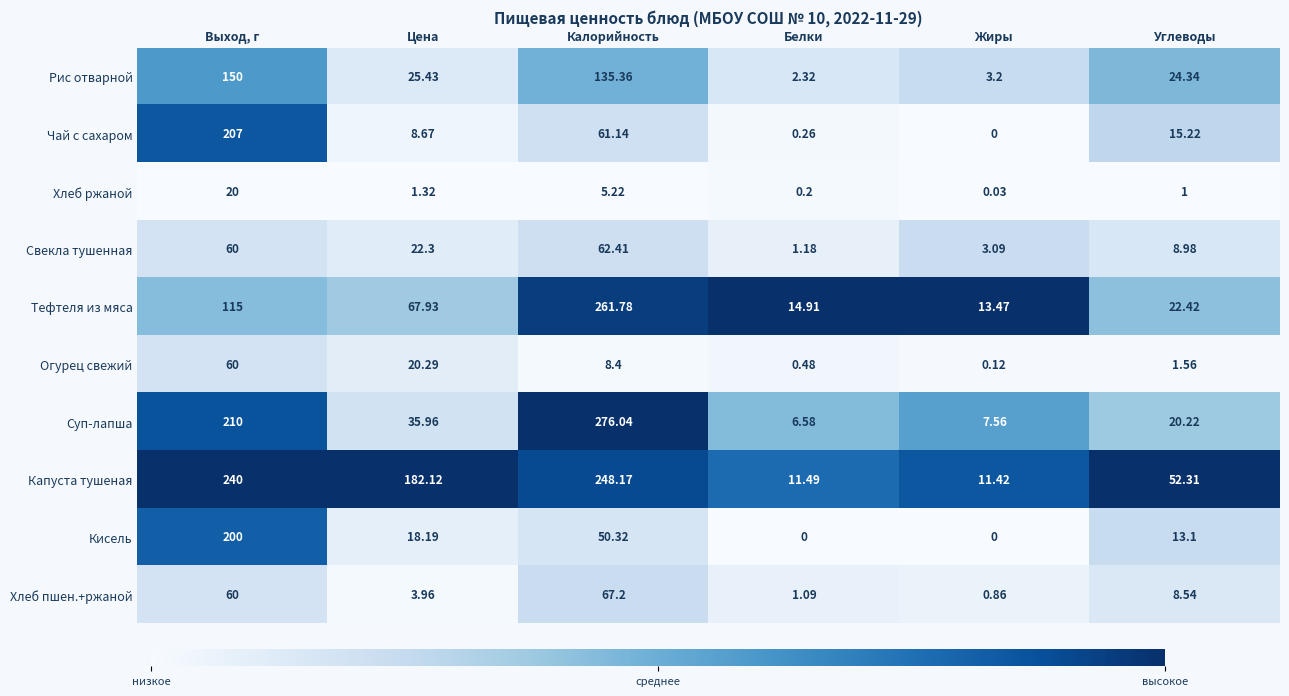

At which label does Свекла тушенная reach its peak?

Калорийность